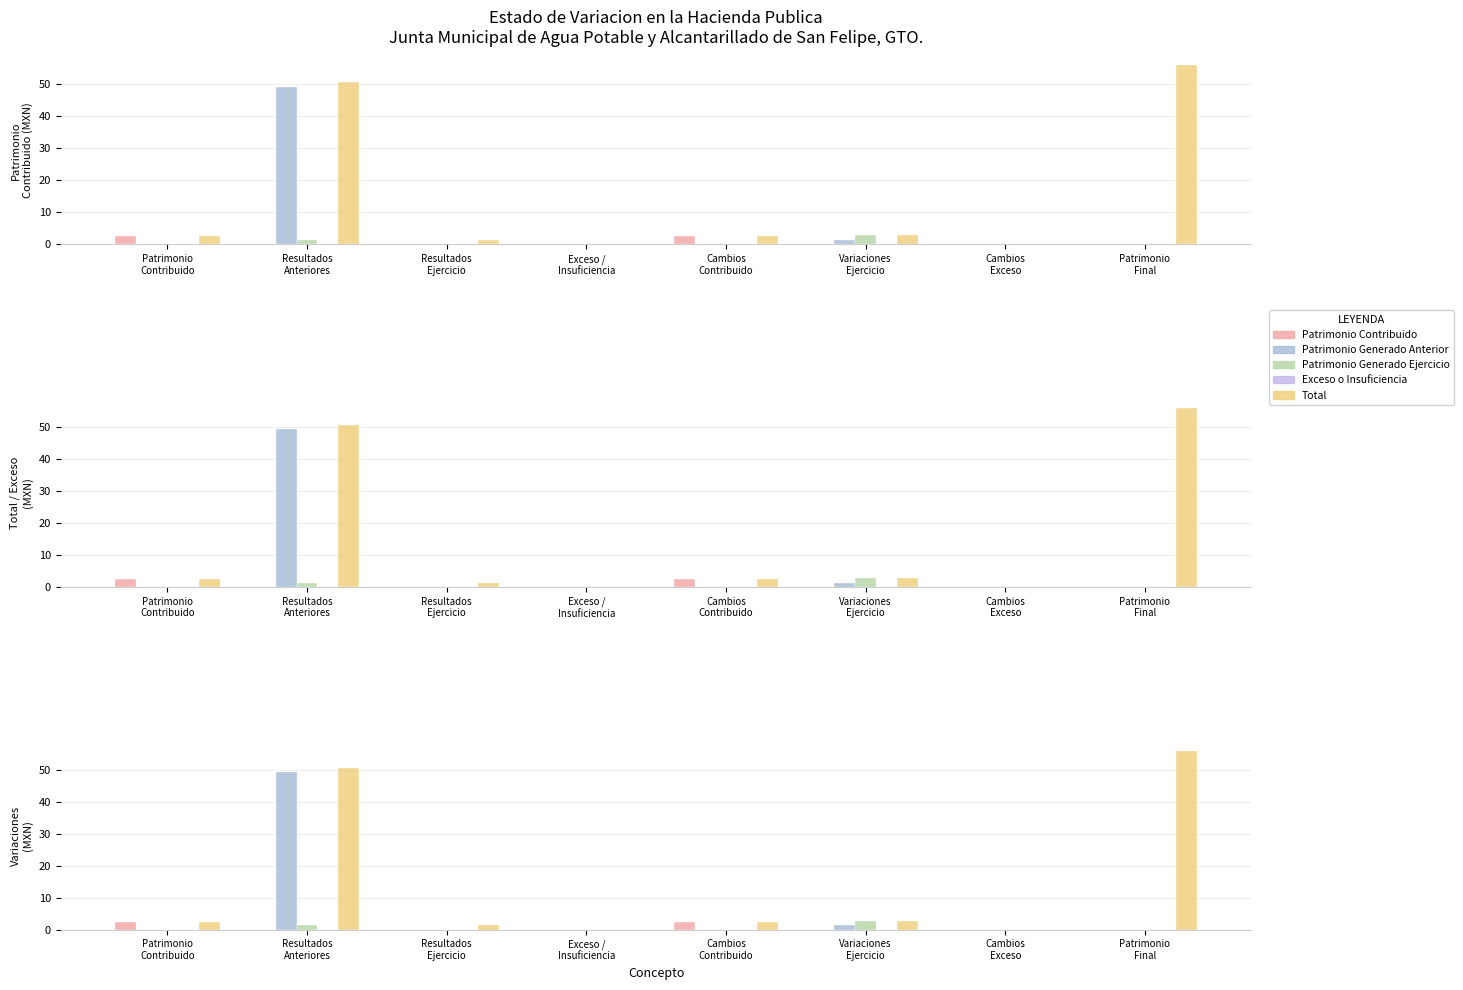

What is the total value across all series at Variaciones
Ejercicio?

6.9